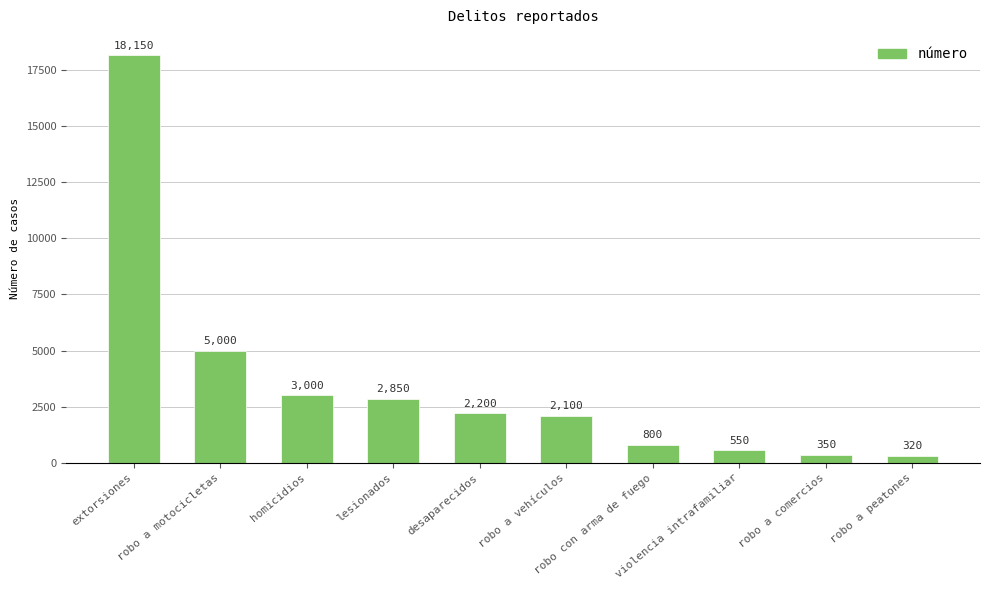

What is the ratio of the value at homicidios to the value at desaparecidos?

1.4